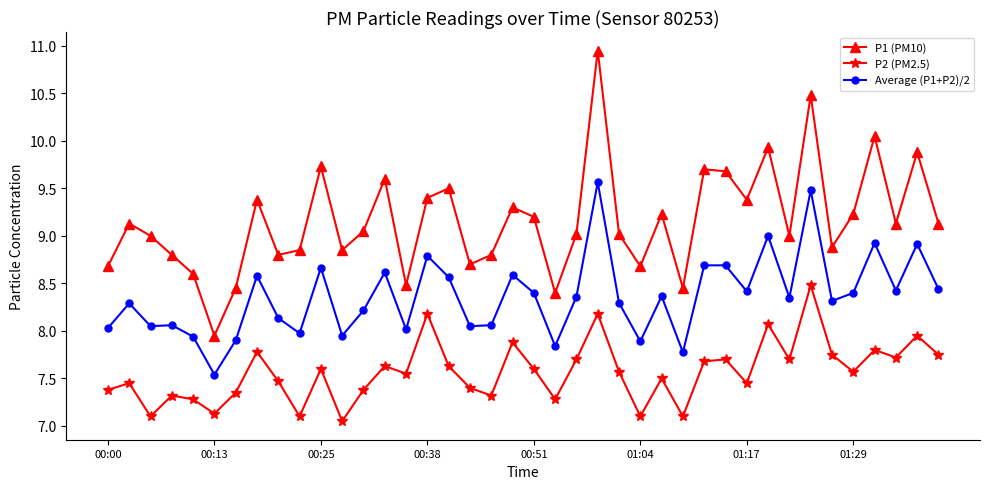

True or false: Average (P1+P2)/2 has more than 0 interior local peaks.

True